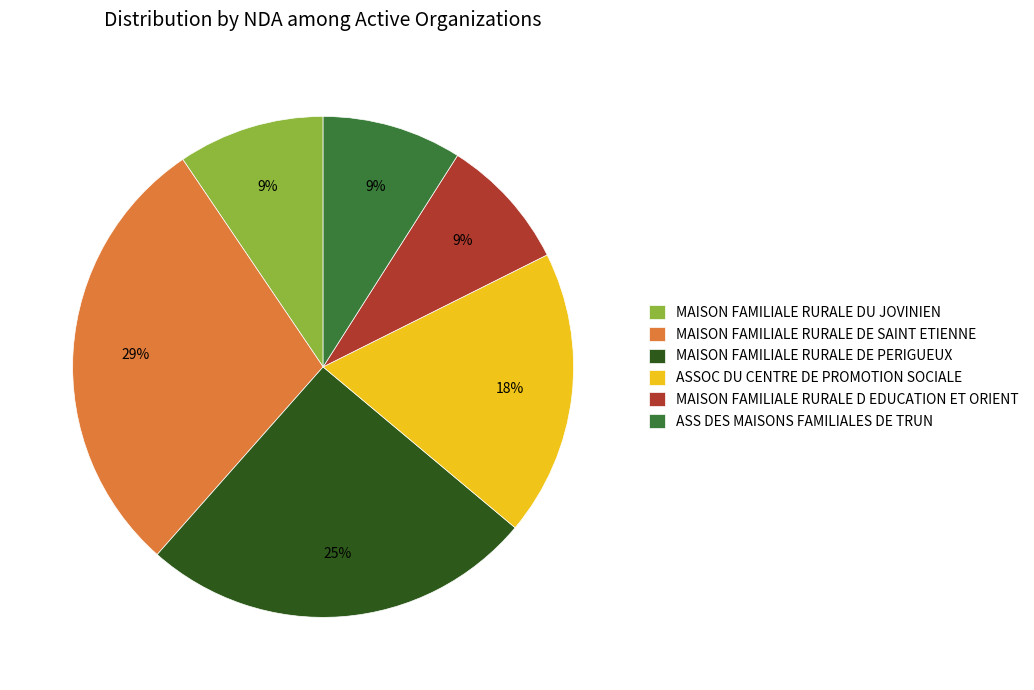

How many segments does this pie chart have?

6